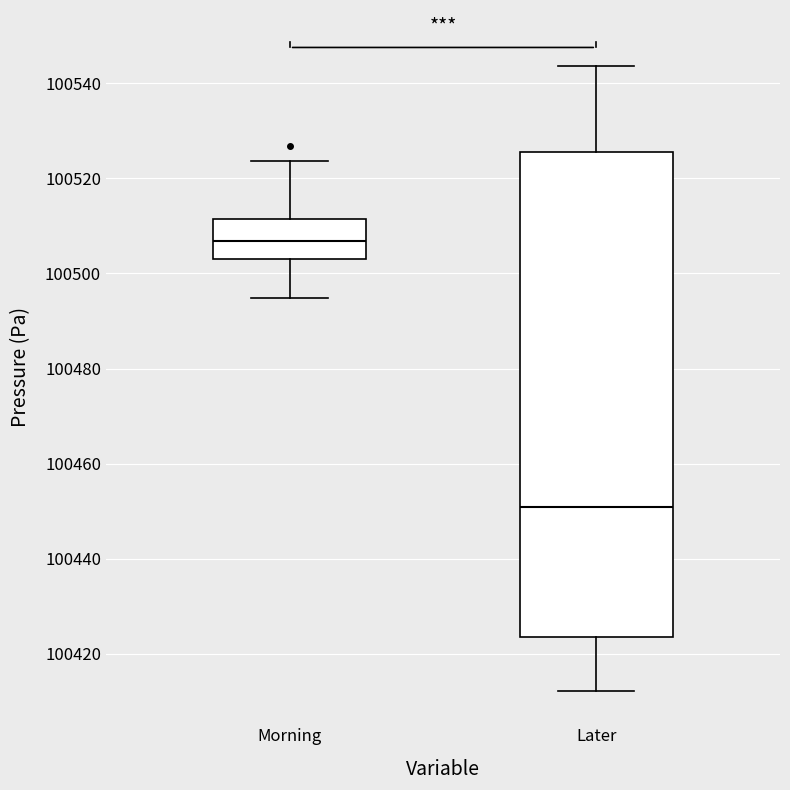

Comparing the boxes themselves (not the whiskers), which one is the tallest?

Later